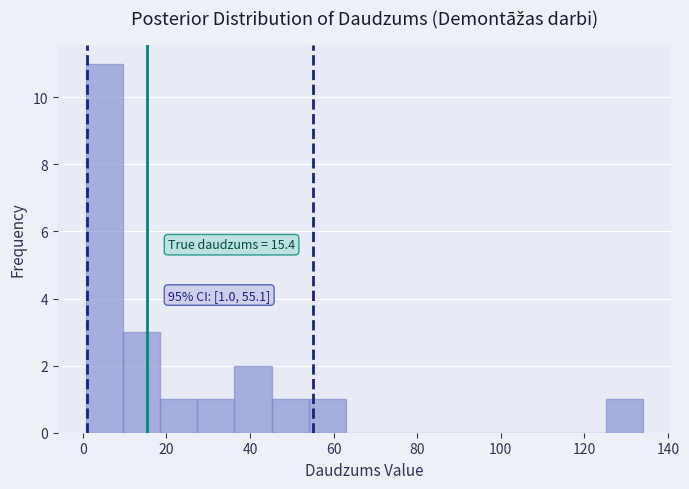

Which range on the x-axis has the tallest bar?

0 to 10